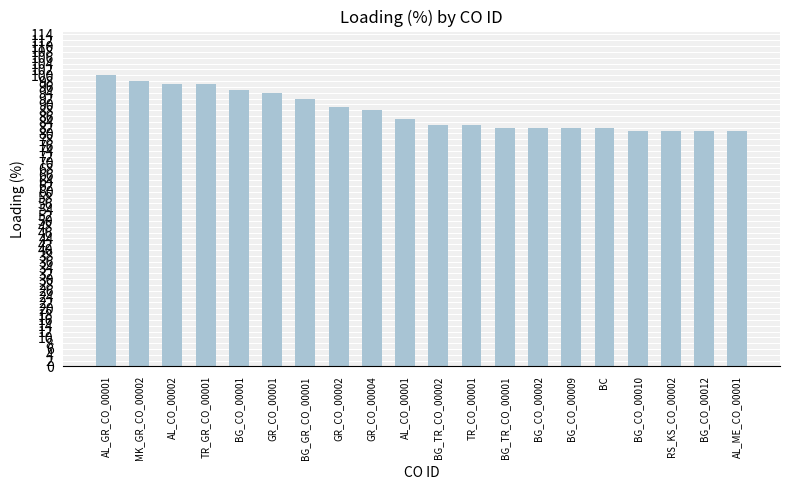

Between BG_CO_00010 and BG_GR_CO_00001, which is larger?

BG_GR_CO_00001